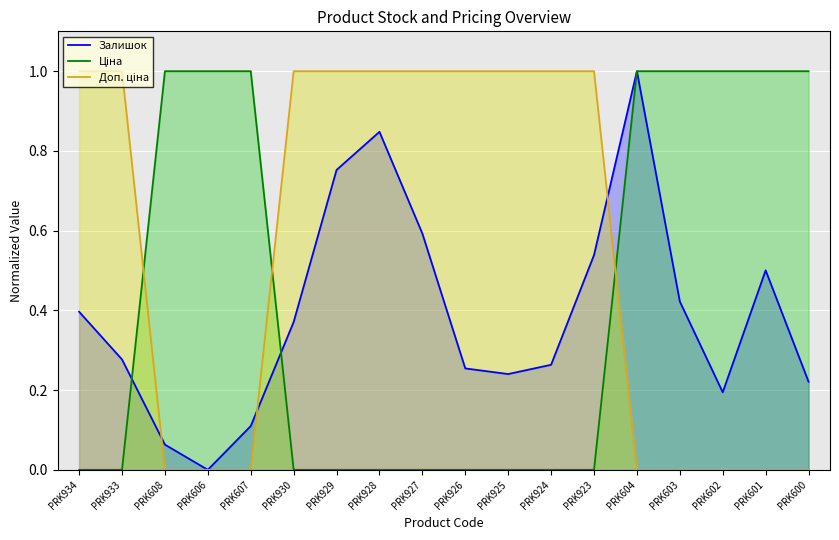

True or false: Ціна has a value of 1.0 at PRK606.

True